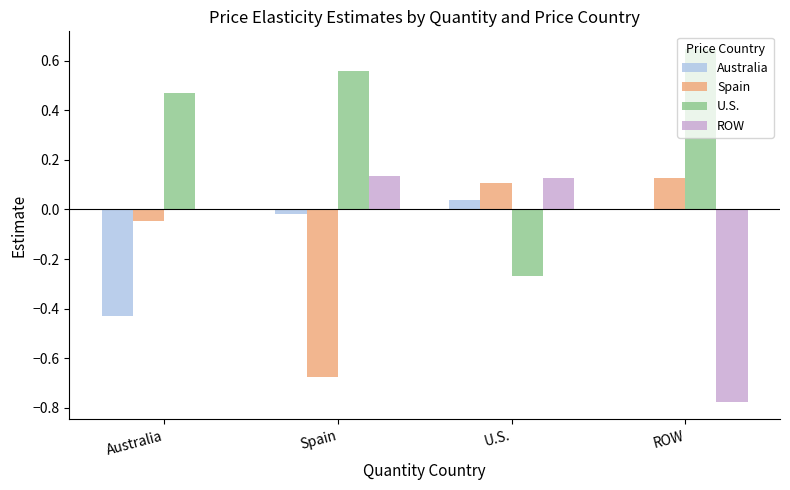

Which category has the highest value across all series?

ROW